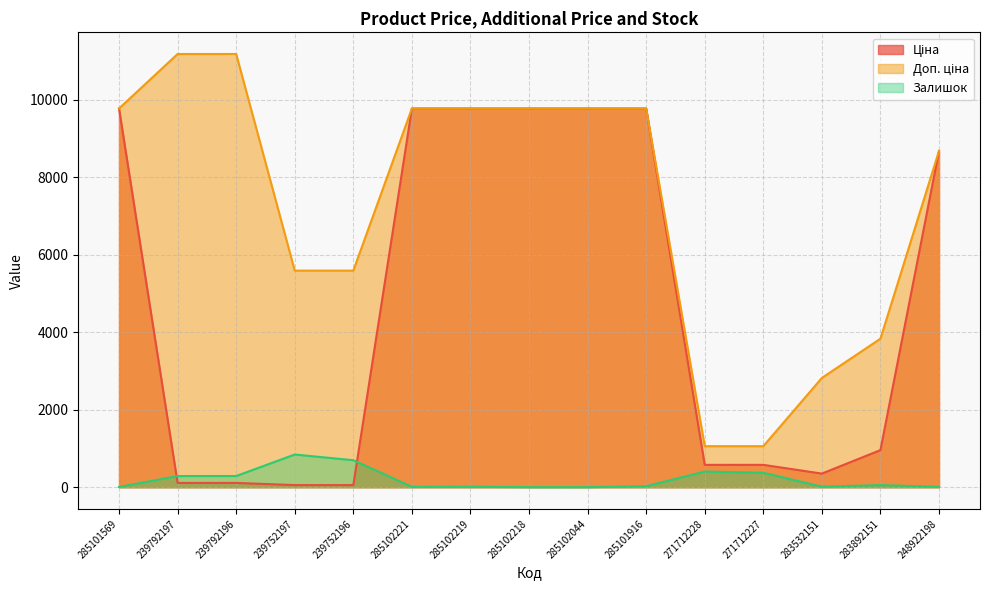

Rank the categories by Доп. ціна value from highest to lowest.

239792197, 239792196, 285101569, 285102221, 285102219, 285102218, 285102044, 285101916, 248922198, 239752197, 239752196, 283892151, 283532151, 271712228, 271712227